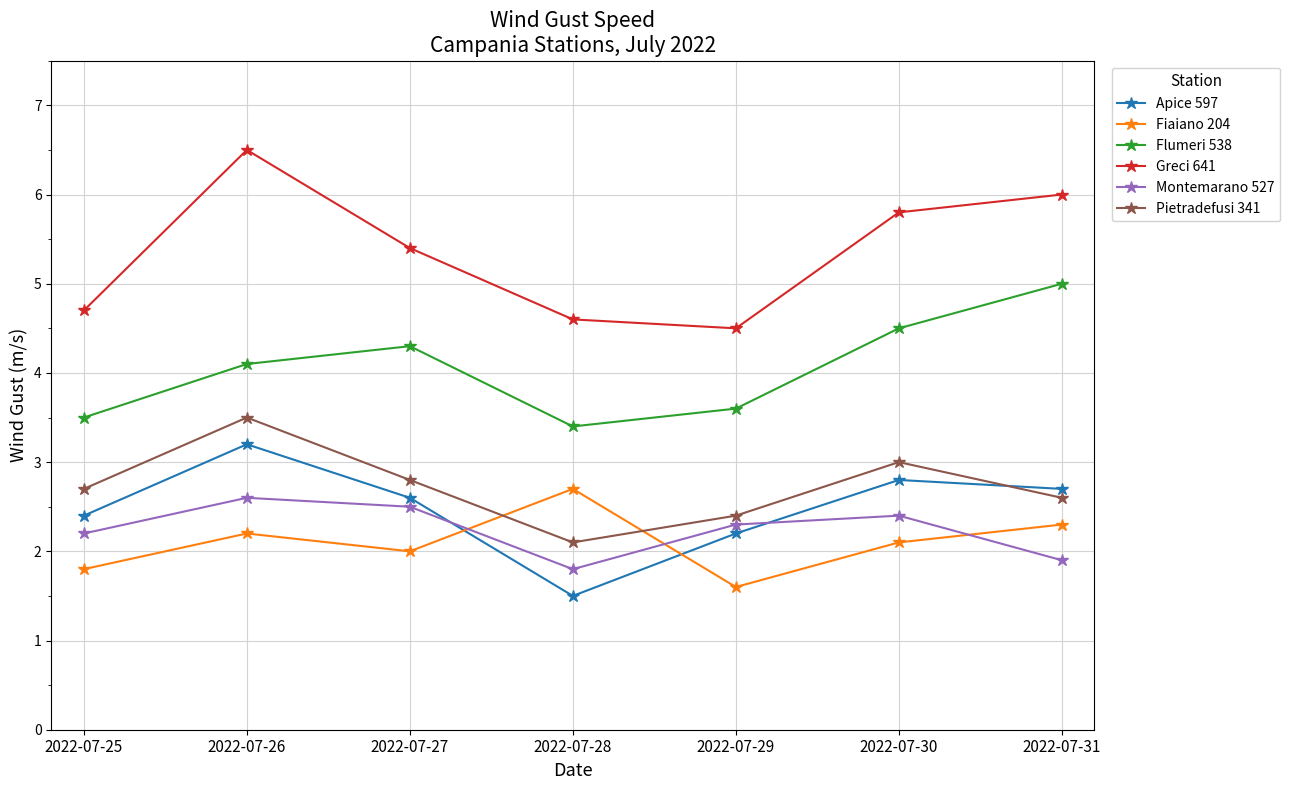

Which series changed the most between 2022-07-26 and 2022-07-27?

Greci 641